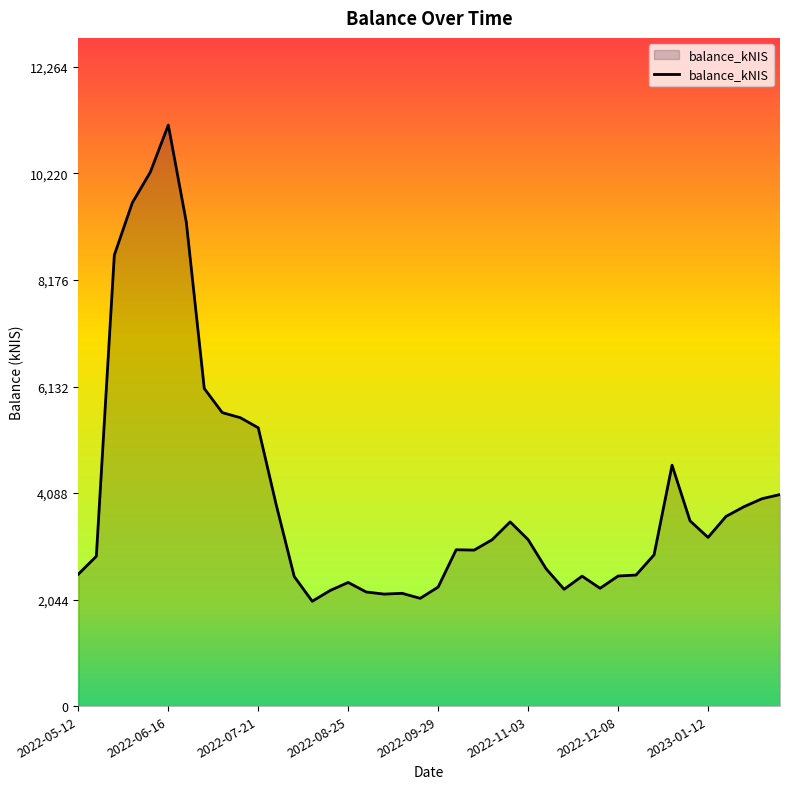

What is the greatest value displayed?

11150.0